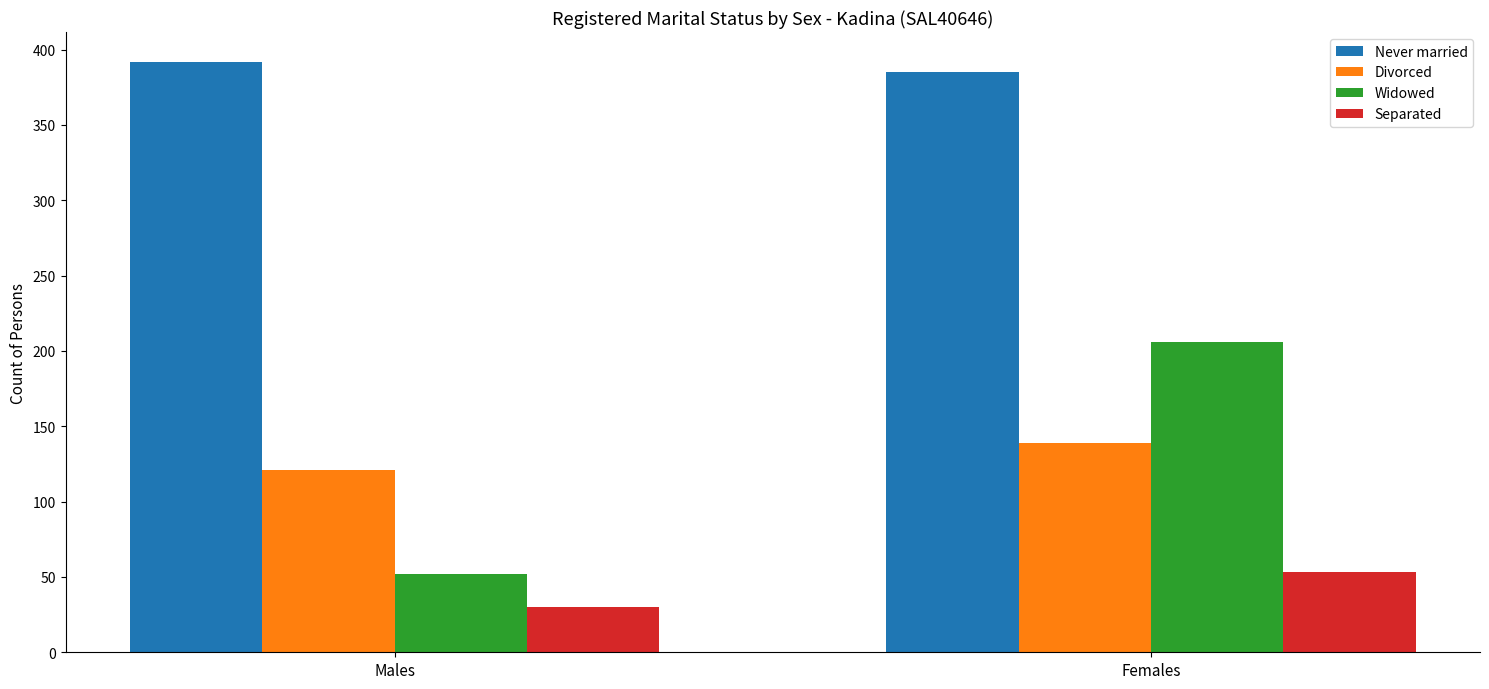

Rank the series at Females from highest to lowest value.

Never married, Widowed, Divorced, Separated